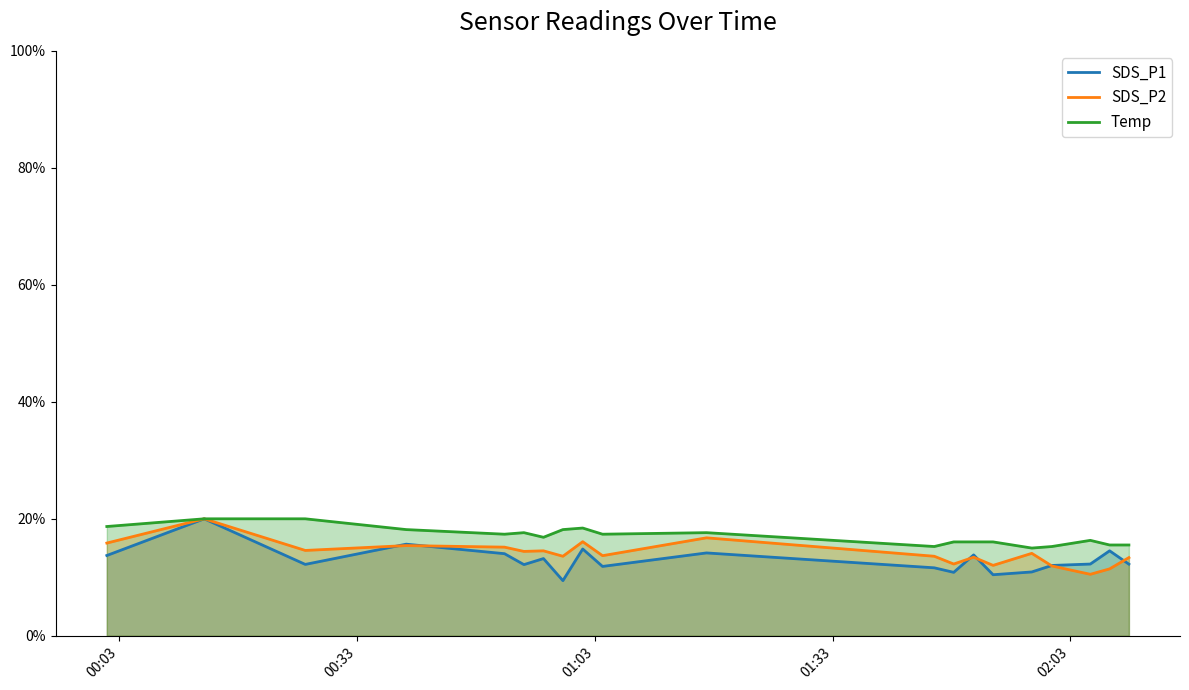

At how many categories does at least one series exceed 18?

6